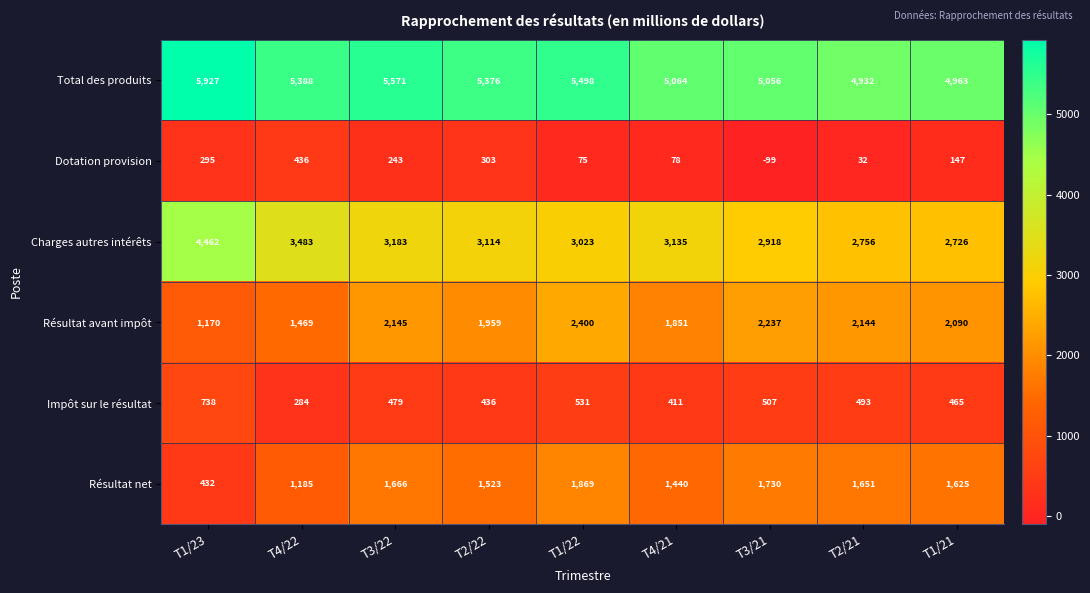

Rank the series by their maximum value, from highest to lowest.

Total des produits, Charges autres intérêts, Résultat avant impôt, Résultat net, Impôt sur le résultat, Dotation provision